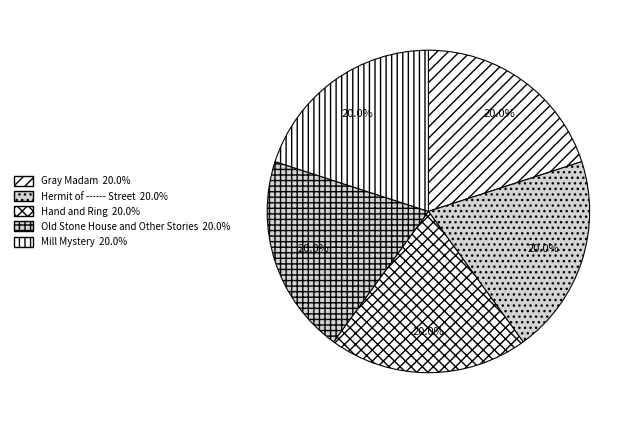

How many slices are in this pie chart?

5